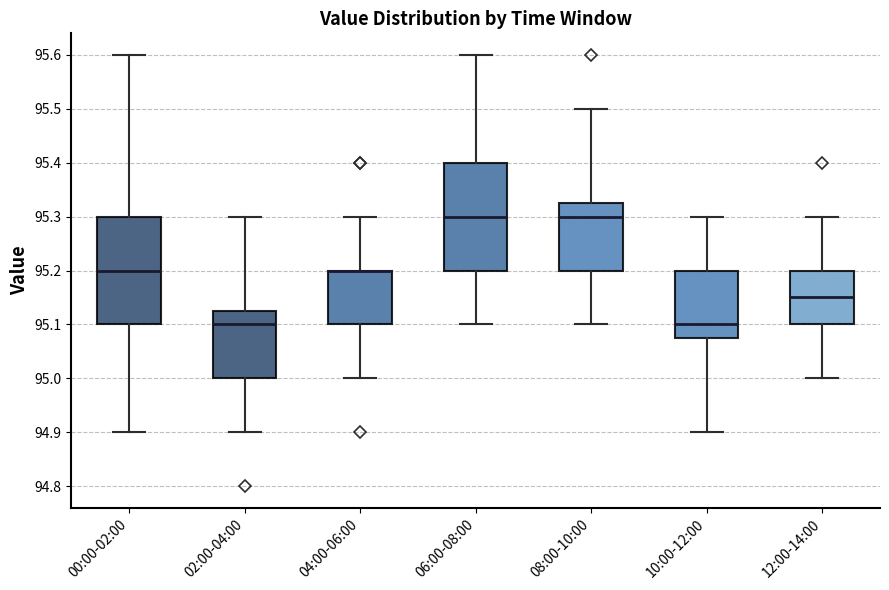

Where is the lower edge of the box for 10:00-12:00 on the y-axis? The values are not printed on the chart, so give them approximately, as read against the axis.

95.08